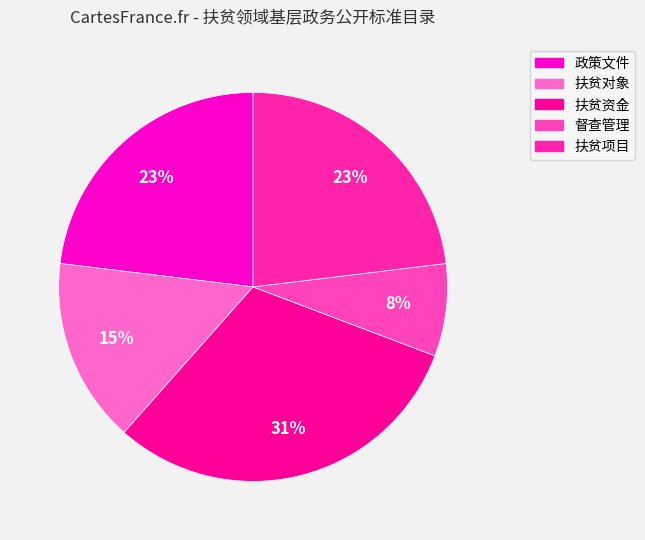

How many slices are in this pie chart?

5